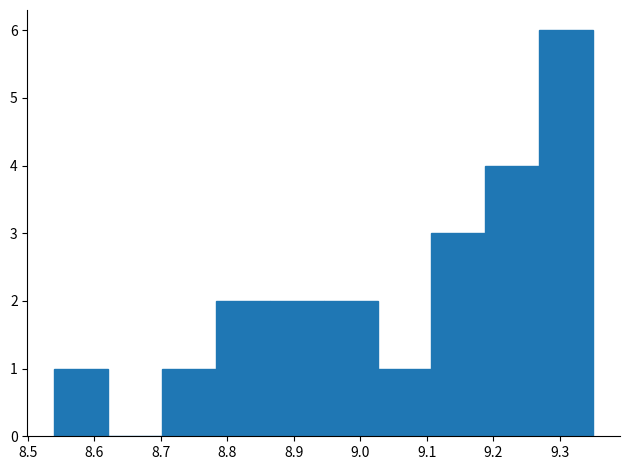

Reading left to right, list every bar in this chart as the range it spans on the x-axis followed by its height. Neither the bar edges nor the heights are printed on the chart, so give them approximately, as read against the axes.

8.540 to 8.621: 1
8.621 to 8.702: 0
8.702 to 8.783: 1
8.783 to 8.864: 2
8.864 to 8.945: 2
8.945 to 9.026: 2
9.026 to 9.107: 1
9.107 to 9.188: 3
9.188 to 9.269: 4
9.269 to 9.350: 6